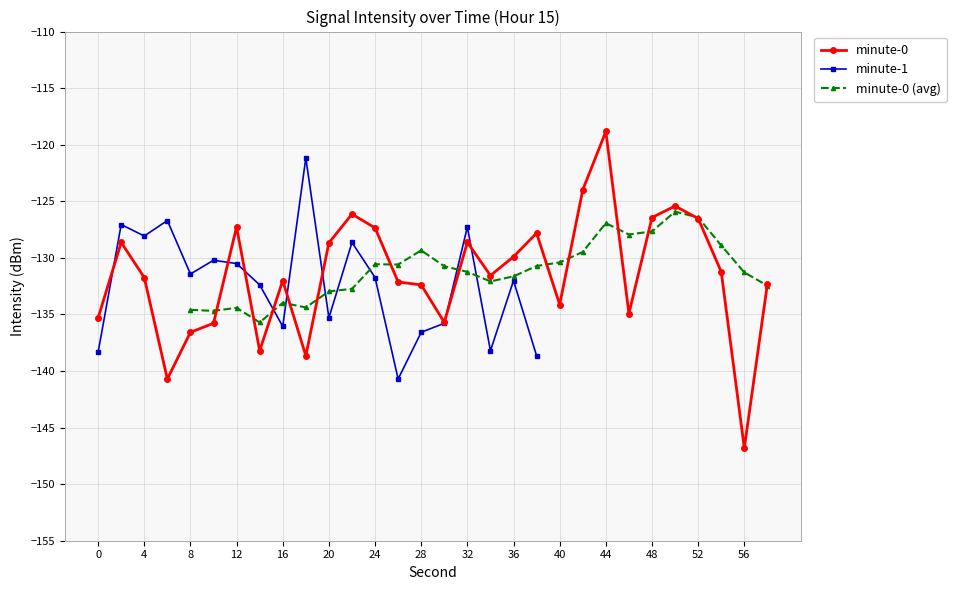

Is it true that minute-0 equals -132.0 at 16?

True